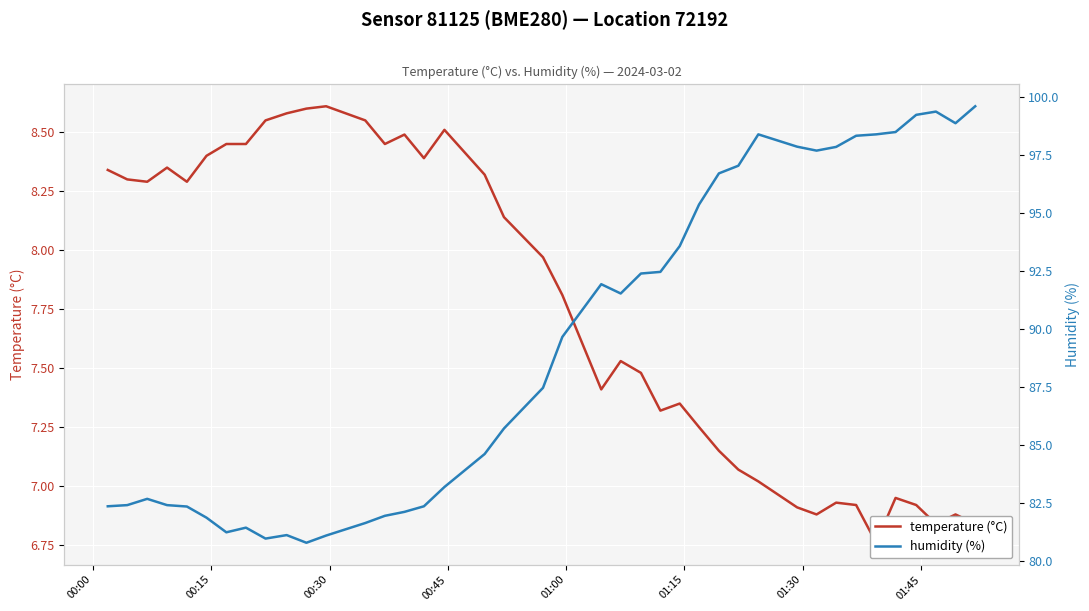

List the series in order of their peak value, lowest first.

temperature (°C), humidity (%)